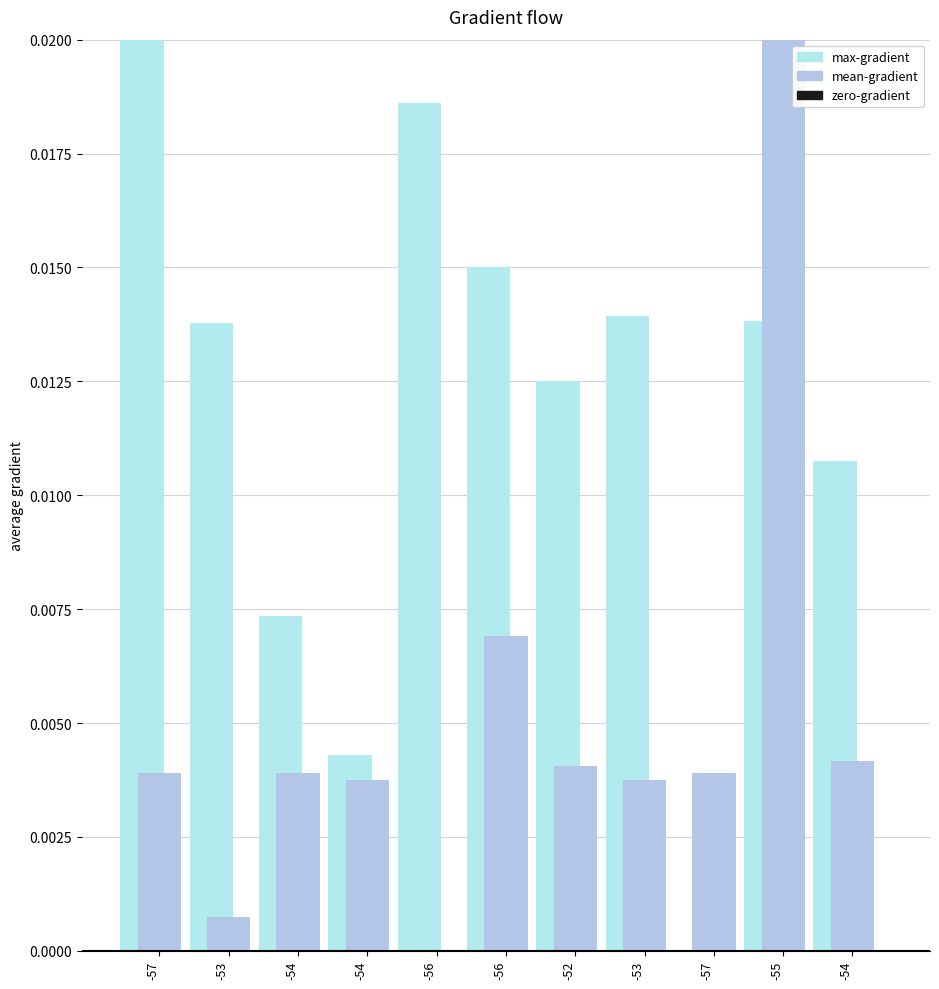

Rank the series by their average value, from lowest to highest.

zero-gradient, mean-gradient, max-gradient